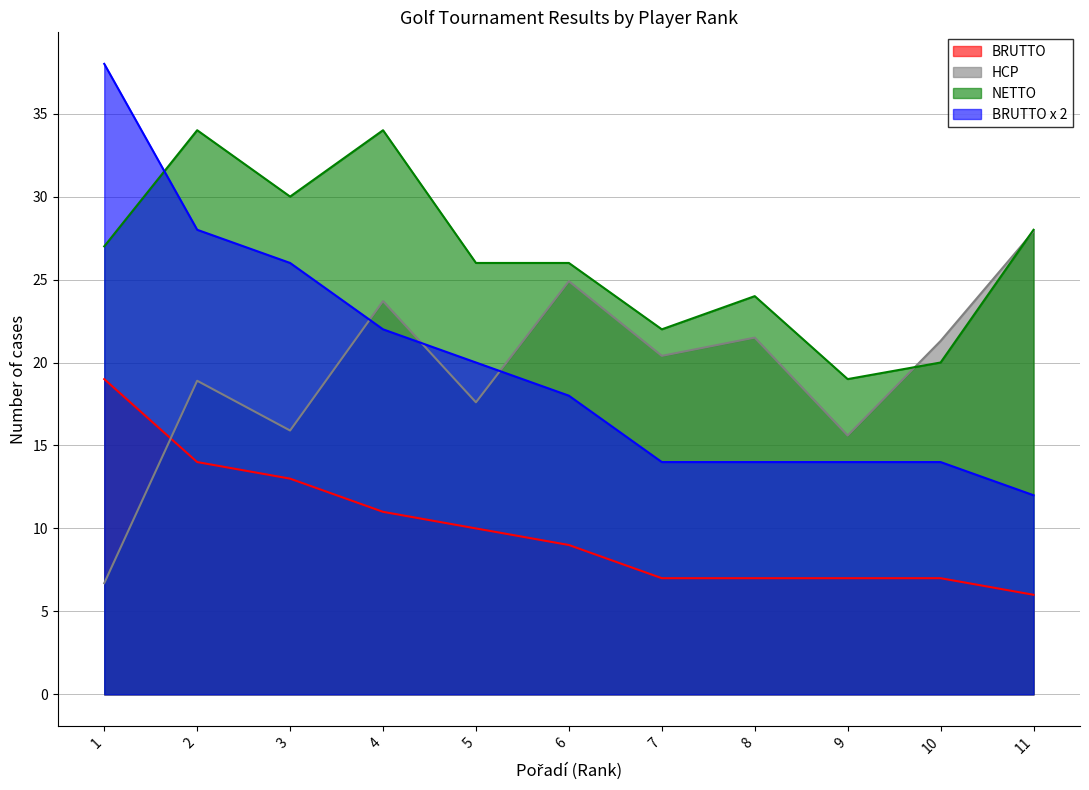

At how many categories does at least one series exceed 14?

11